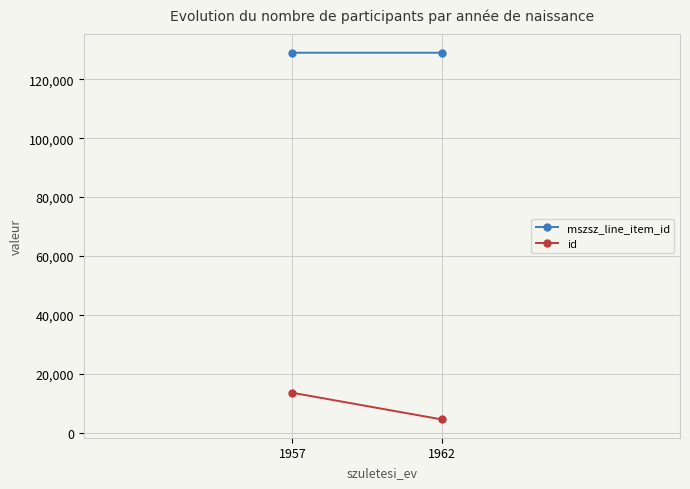

Rank the categories by mszsz_line_item_id value from lowest to highest.

1957, 1962